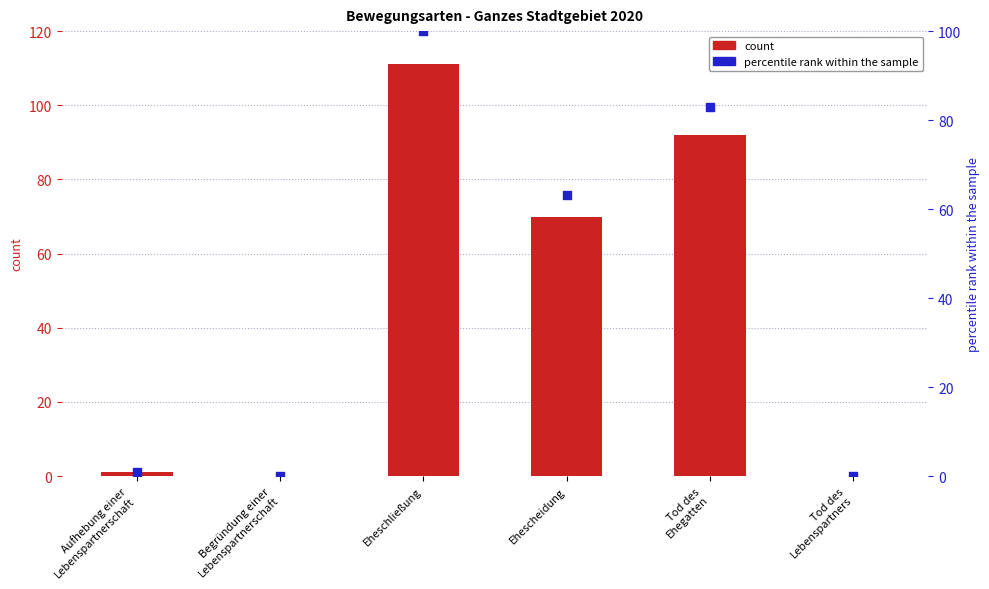

What are all the series names shown in the legend?

count, percentile rank within the sample